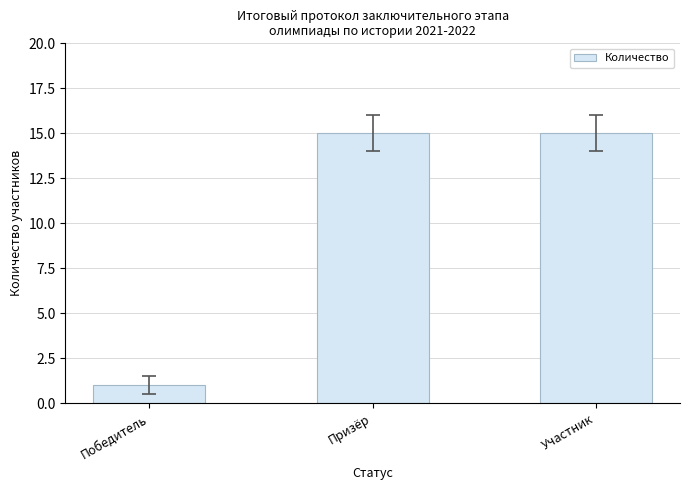

Are the bars grouped side by side (vs. stacked)?

No